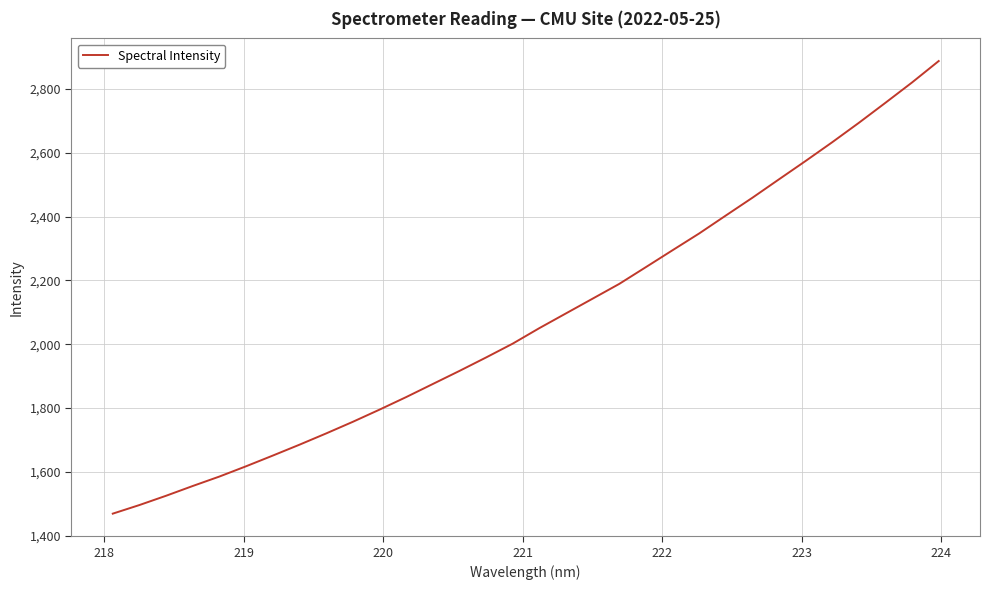

What is the minimum value shown in the chart?

1468.7